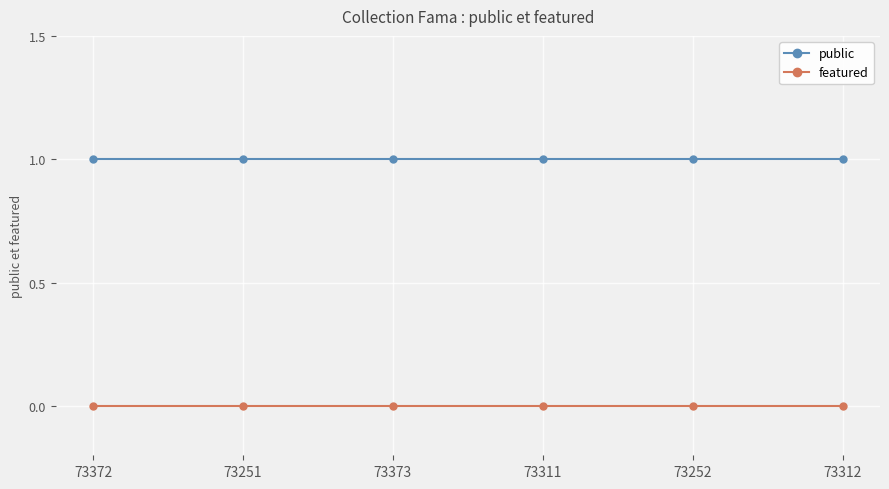

True or false: public and featured intersect in this chart.

False